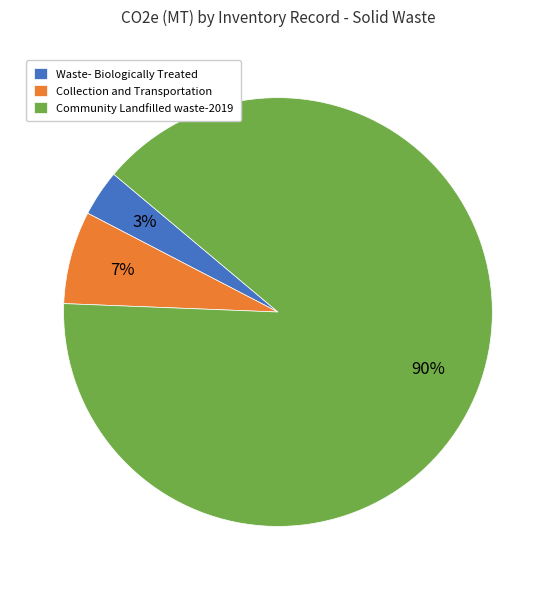

Rank the categories by value from highest to lowest.

Community Landfilled waste-2019, Collection and Transportation, Waste- Biologically Treated